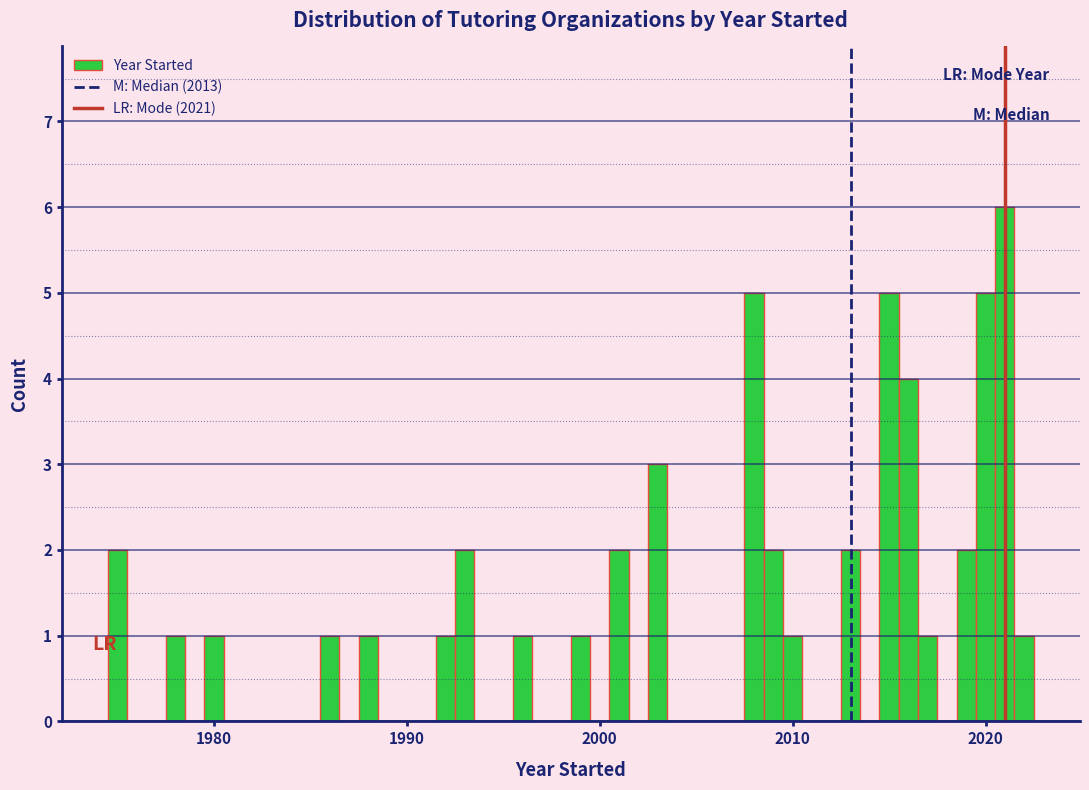

Around what value on the x-axis is the tallest bar? Give the approximate position of its centre, as read against the axis.

2021